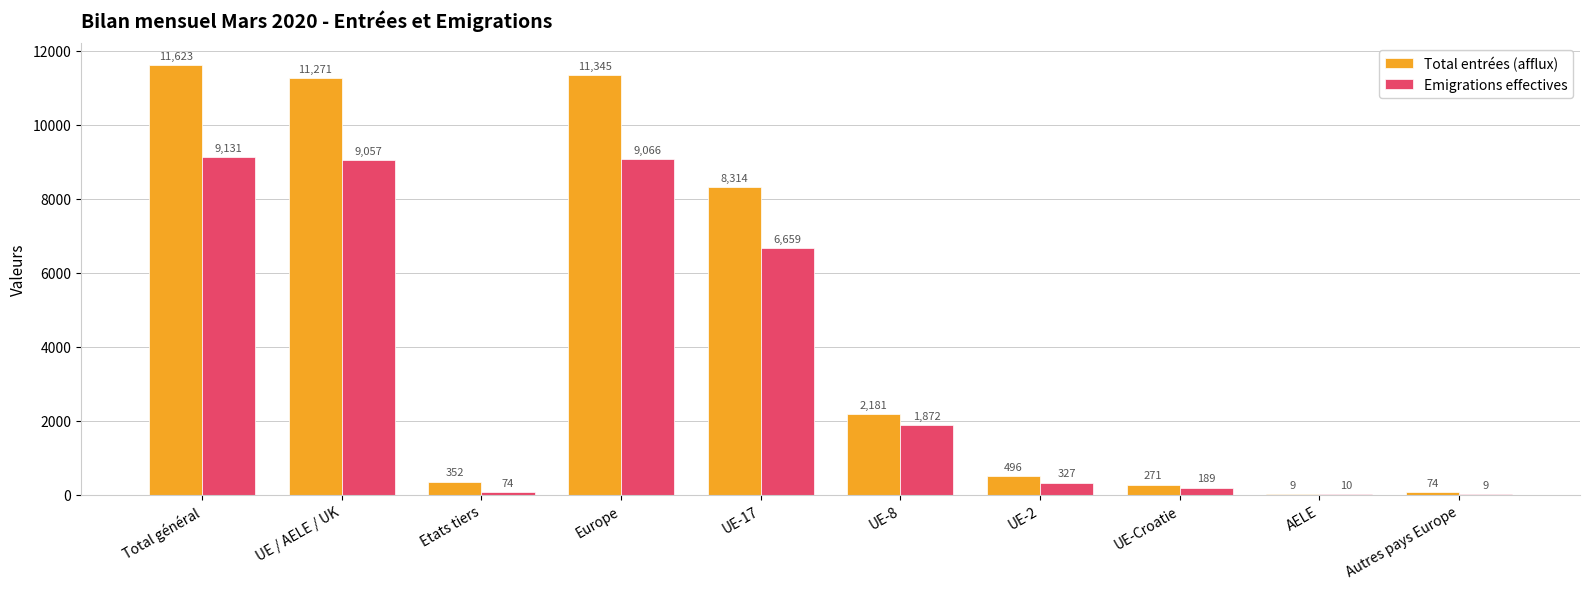

What is the sum of the Emigrations effectives values at Etats tiers and Autres pays Europe?

83